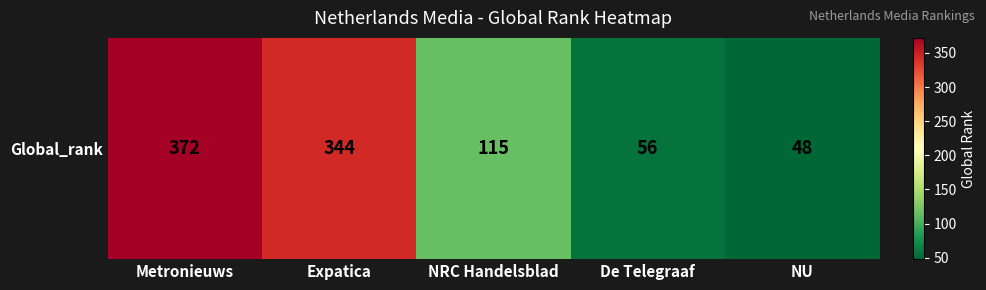

What is the sum of all values?

935